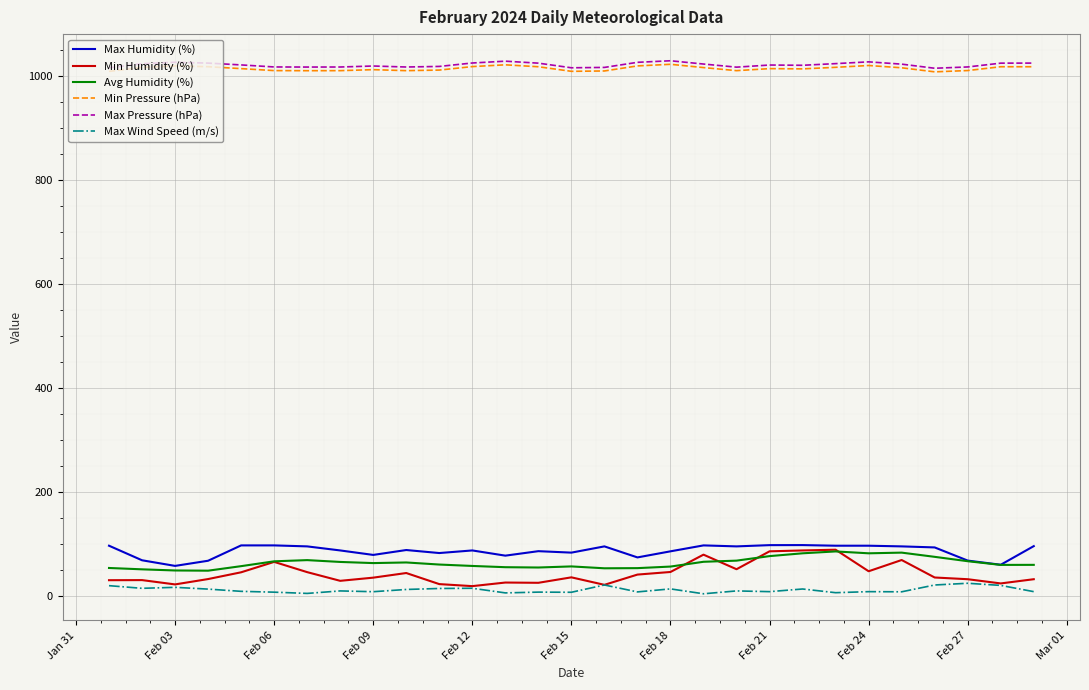

What is the average value of the Avg Humidity (%) series?

63.2